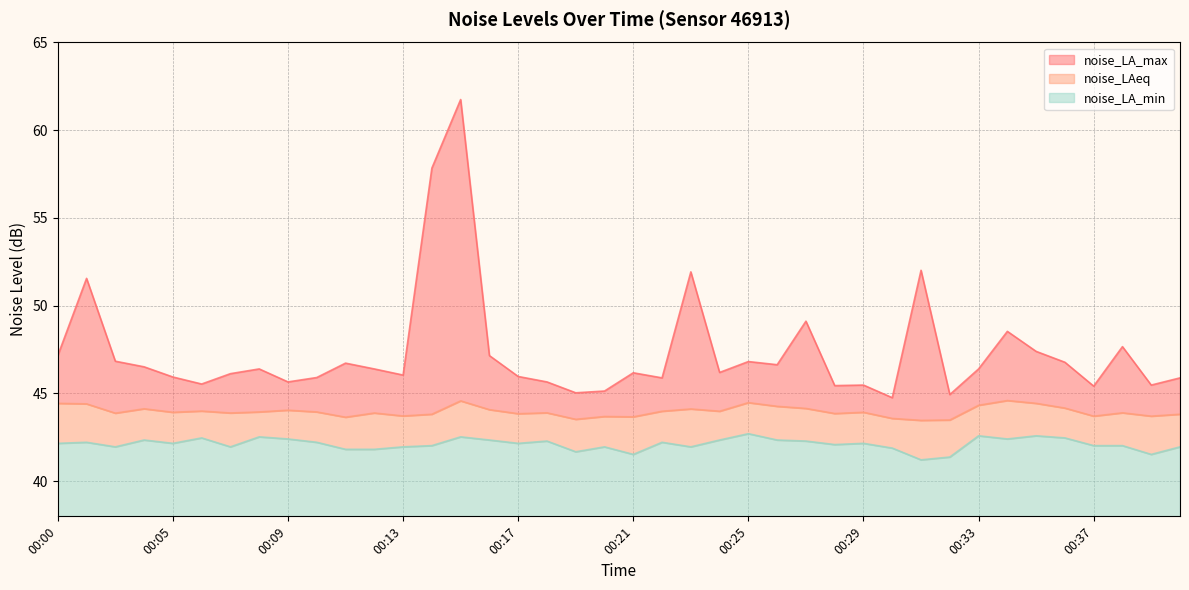

At which label does noise_LA_max first exceed 46?

00:00